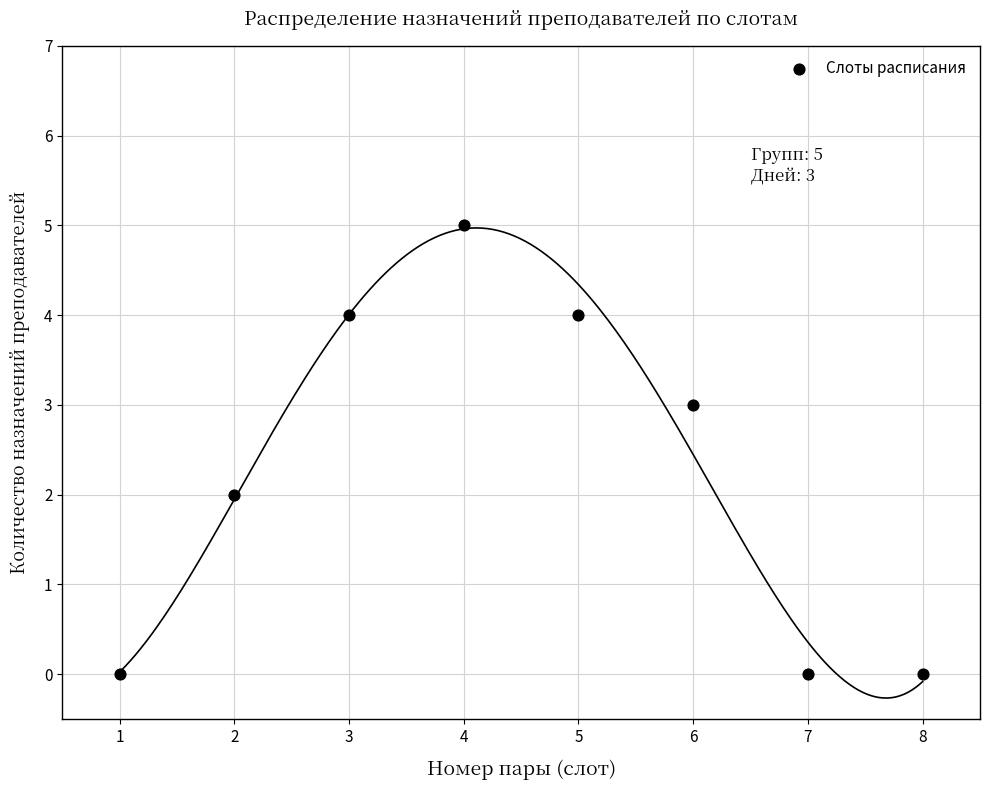

What is the range of X values (max minus min)?

7